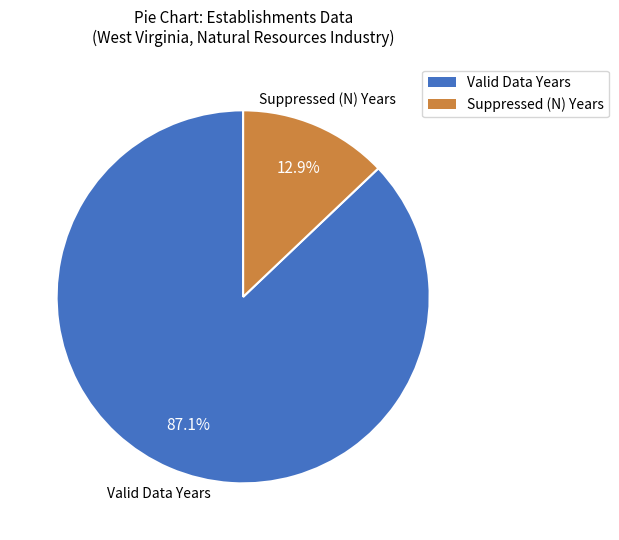

Does any single category account for the majority?

Yes